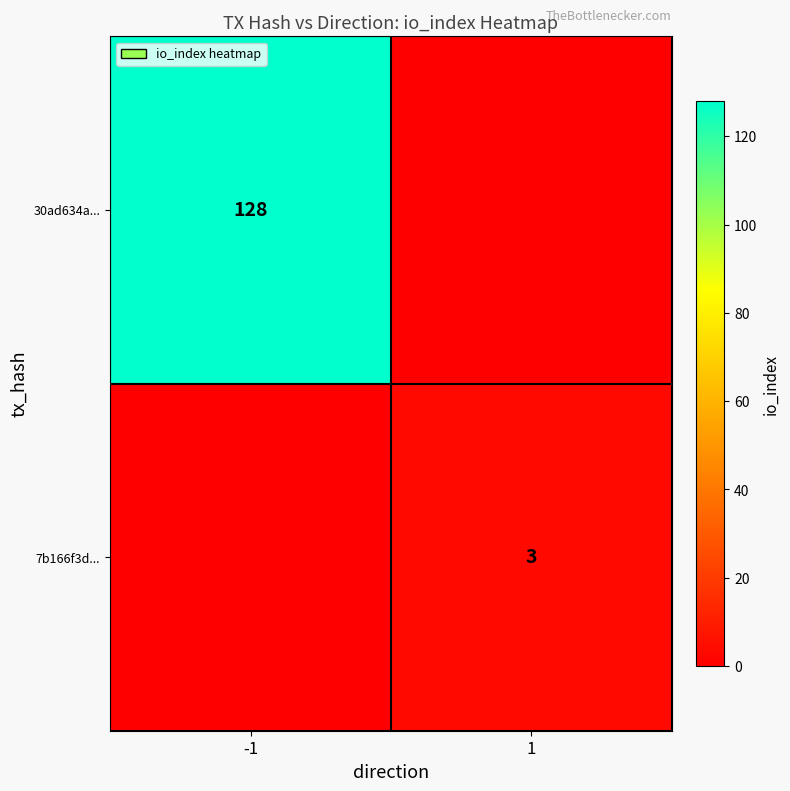

True or false: 7b166f3d... has a value of 3 at 1.

True